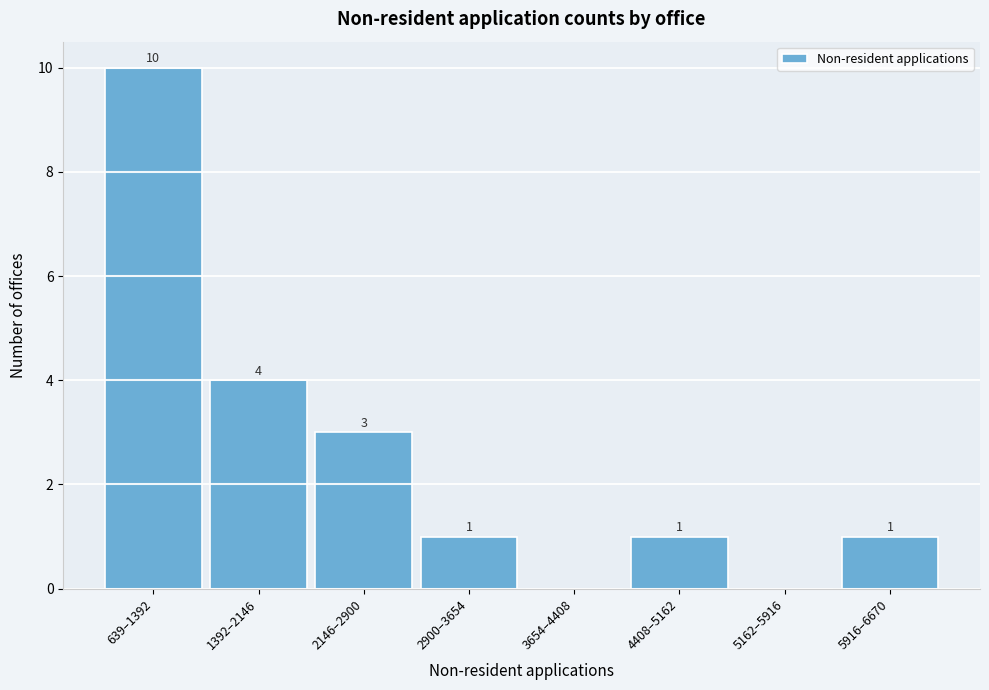

Reading left to right, transcribe all the data shown in this chart.

639–1392=10	1392–2146=4	2146–2900=3	2900–3654=1	3654–4408=0	4408–5162=1	5162–5916=0	5916–6670=1